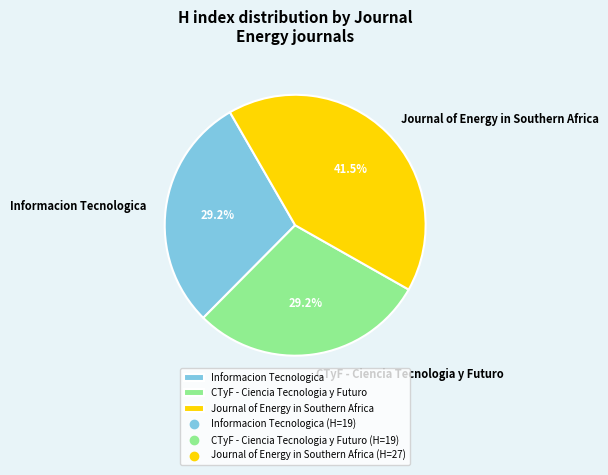

How many segments does this pie chart have?

3